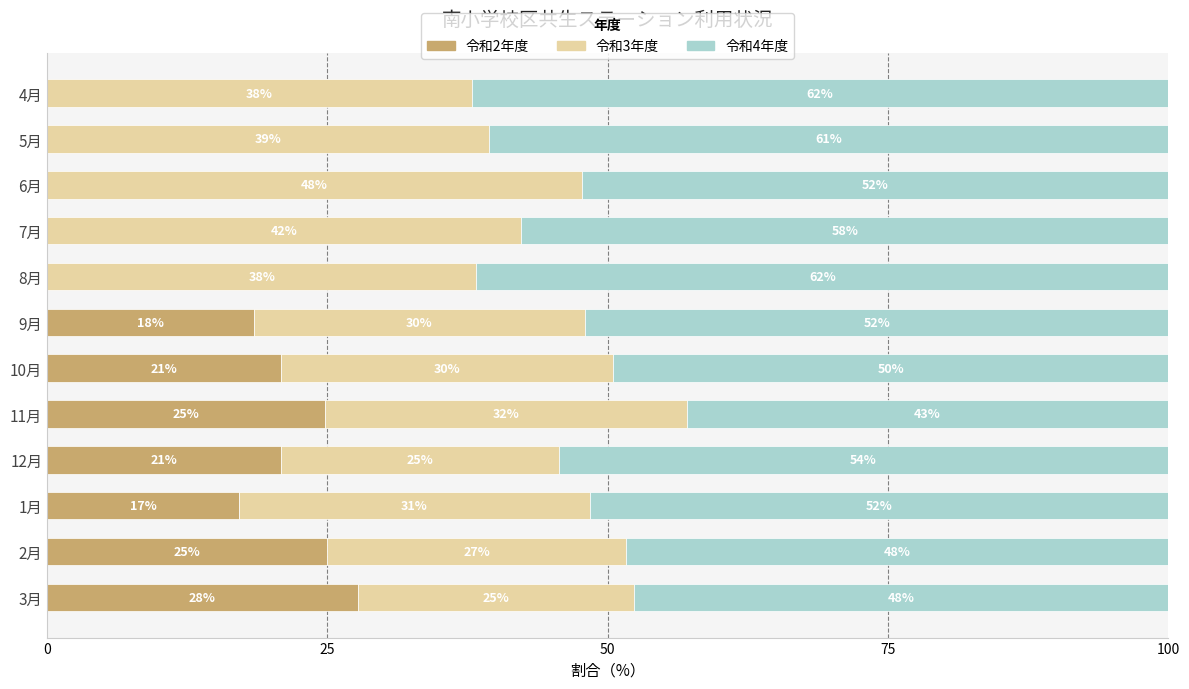

Rank the series by their average value, from lowest to highest.

令和2年度, 令和3年度, 令和4年度